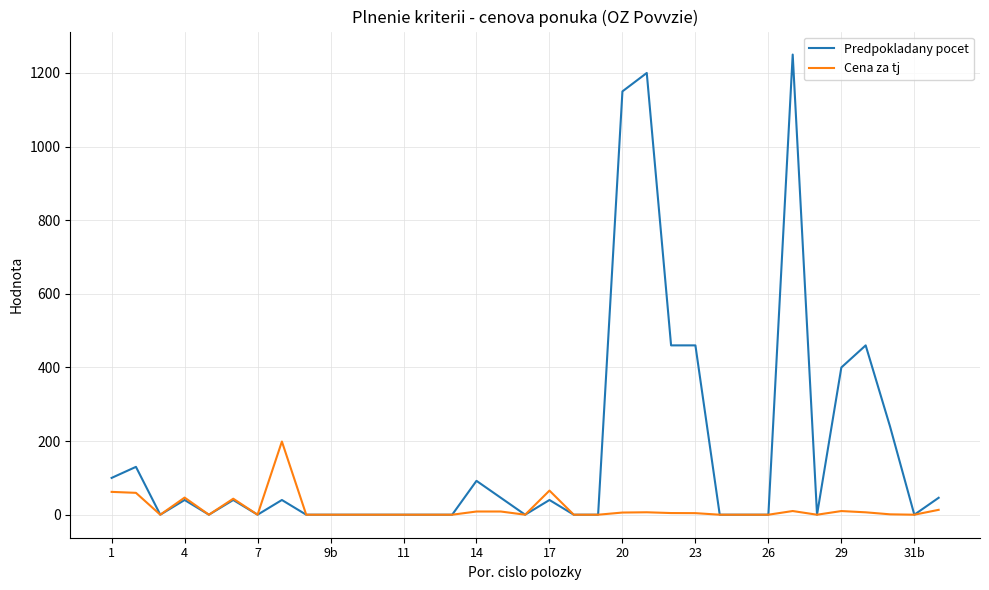

Which series has the largest total across all categories?

Predpokladany pocet